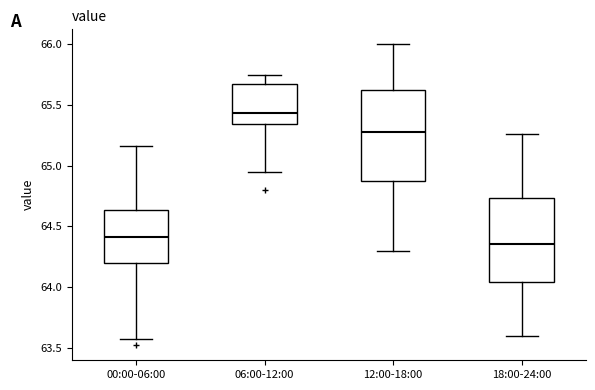

Which box is the tallest, from its lower edge to its upper edge?

12:00-18:00